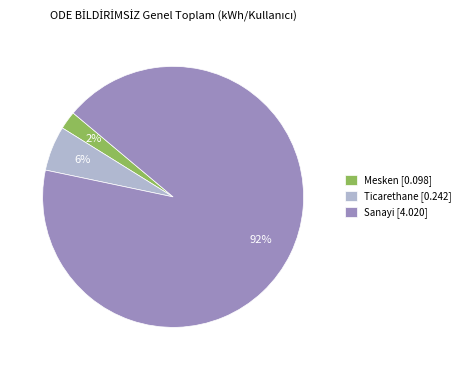

Does any single category account for the majority?

Yes